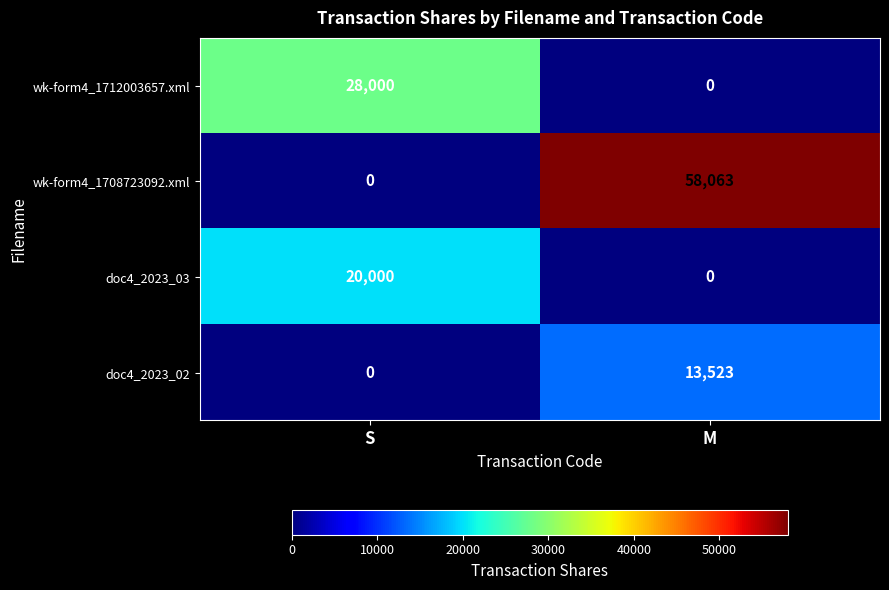

The value of wk-form4_1708723092.xml at M is 58063. True or false?

True